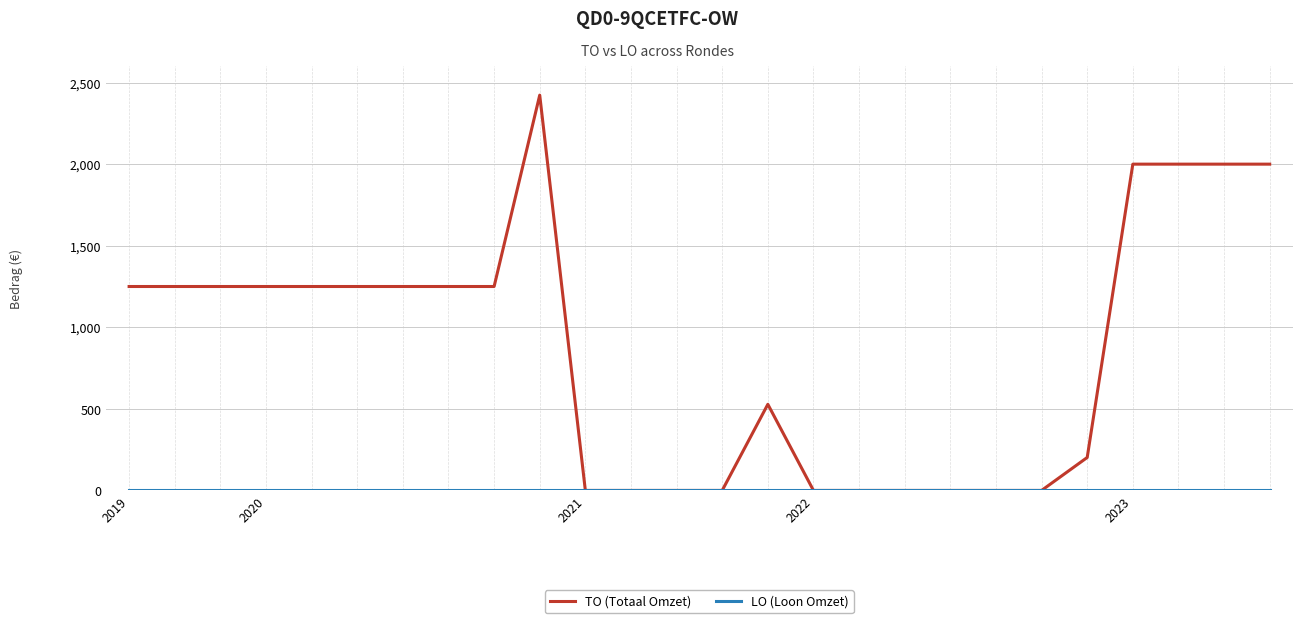

Which series has the largest total across all categories?

TO (Totaal Omzet)